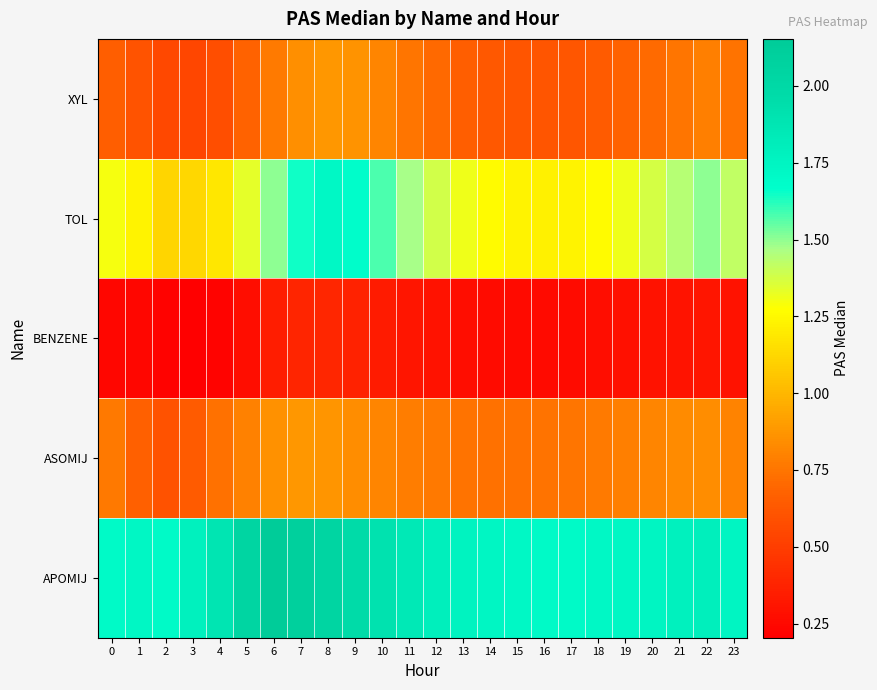

Reading left to right, extract all data points from this chart.

APOMIJ: 0=1.7	1=1.7	2=1.7	3=1.8	4=1.9	5=2.0	6=2.2	7=2.1	8=2.0	9=2.0	10=1.9	11=1.9	12=1.8	13=1.8	14=1.7	15=1.7	16=1.7	17=1.7	18=1.7	19=1.7	20=1.8	21=1.8	22=1.8	23=1.8
ASOMIJ: 0=0.8	1=0.7	2=0.6	3=0.6	4=0.7	5=0.8	6=0.9	7=0.9	8=0.9	9=0.8	10=0.8	11=0.8	12=0.8	13=0.7	14=0.7	15=0.7	16=0.7	17=0.8	18=0.8	19=0.8	20=0.8	21=0.8	22=0.8	23=0.8
BENZENE: 0=0.2	1=0.2	2=0.2	3=0.2	4=0.2	5=0.3	6=0.3	7=0.4	8=0.4	9=0.4	10=0.3	11=0.3	12=0.3	13=0.3	14=0.3	15=0.2	16=0.2	17=0.3	18=0.3	19=0.3	20=0.3	21=0.3	22=0.3	23=0.3
TOL: 0=1.3	1=1.2	2=1.1	3=1.1	4=1.2	5=1.3	6=1.5	7=1.6	8=1.7	9=1.7	10=1.6	11=1.5	12=1.4	13=1.3	14=1.3	15=1.2	16=1.2	17=1.2	18=1.3	19=1.3	20=1.4	21=1.4	22=1.5	23=1.4
XYL: 0=0.7	1=0.6	2=0.6	3=0.5	4=0.6	5=0.7	6=0.8	7=0.8	8=0.9	9=0.9	10=0.8	11=0.8	12=0.7	13=0.7	14=0.6	15=0.6	16=0.6	17=0.6	18=0.6	19=0.7	20=0.7	21=0.8	22=0.8	23=0.7